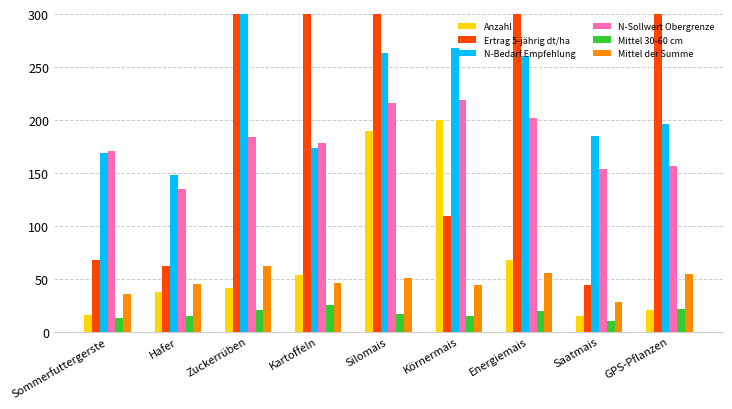

True or false: Ertrag 5-jährig dt/ha has a value of 517 at GPS-Pflanzen.

False